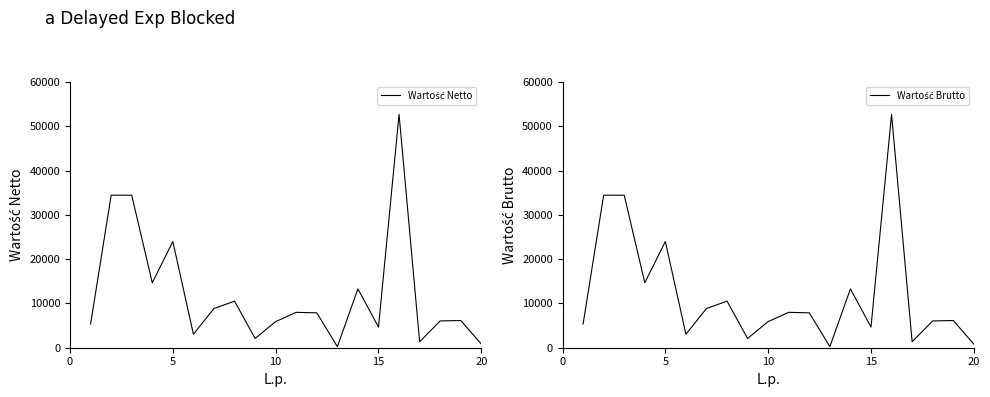

Is it true that Wartość Netto equals 73454.7 at 15?

False